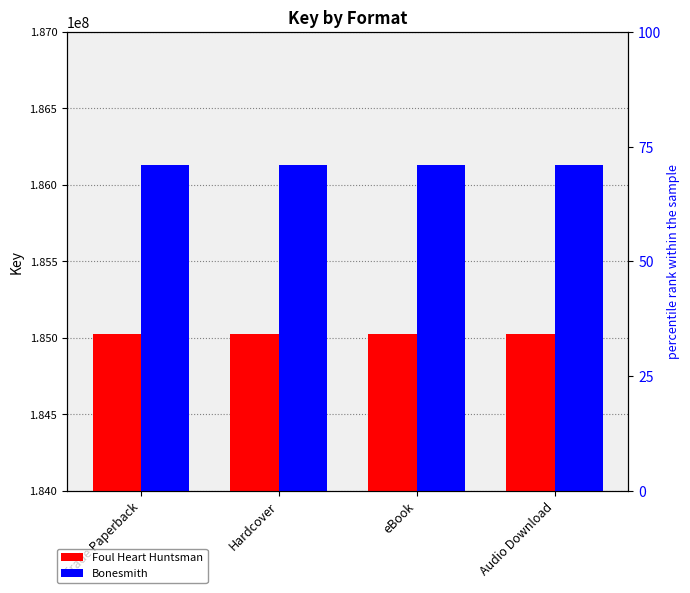

How many bars are there in each group?

2